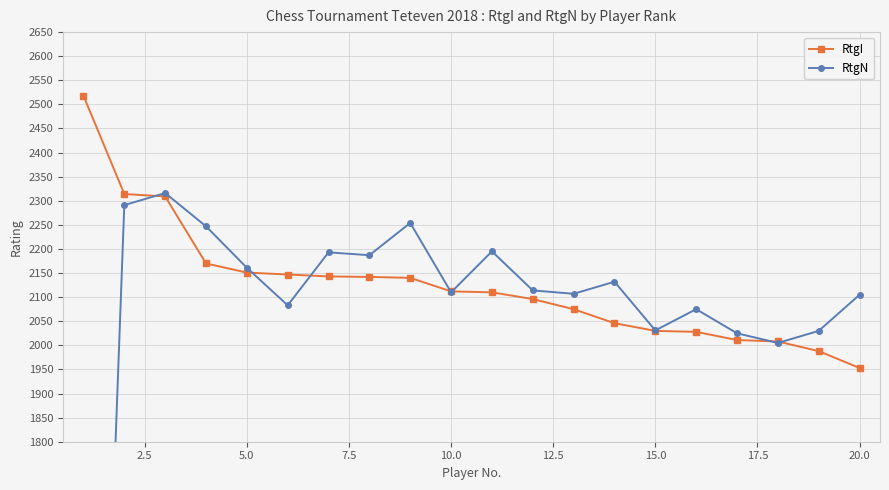

What is the difference between the maximum and minimum values in the RtgI series?

565